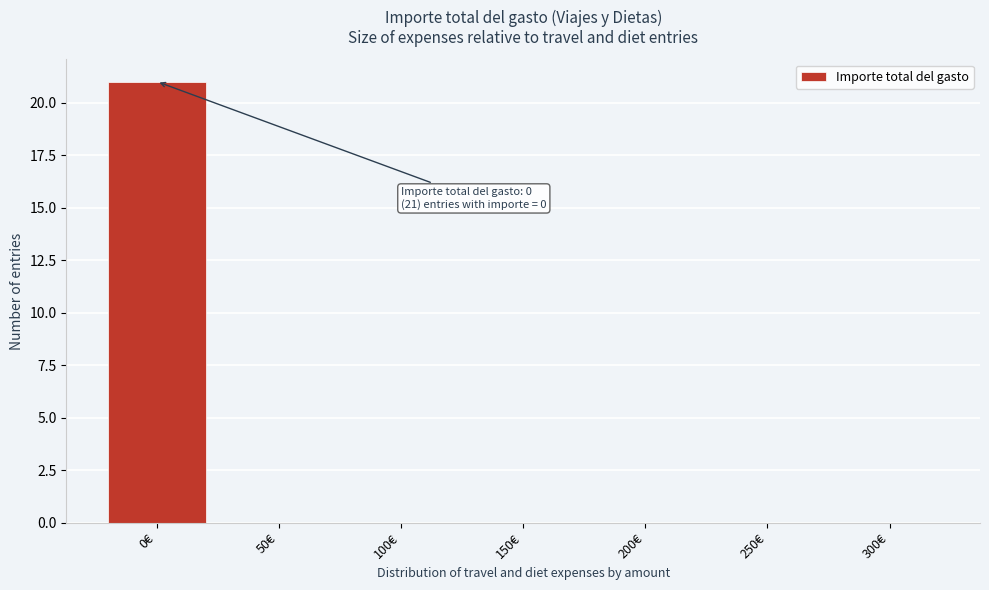

Reading right to left, extract all data points from this chart.

300€=0	250€=0	200€=0	150€=0	100€=0	50€=0	0€=21